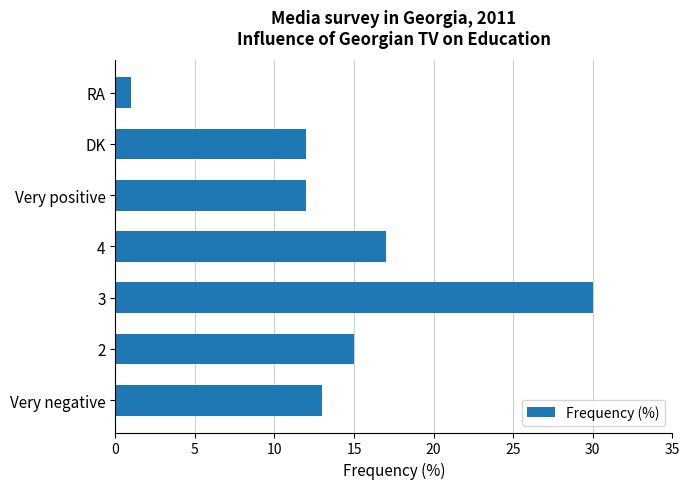

Which category has the lowest value across all series?

RA